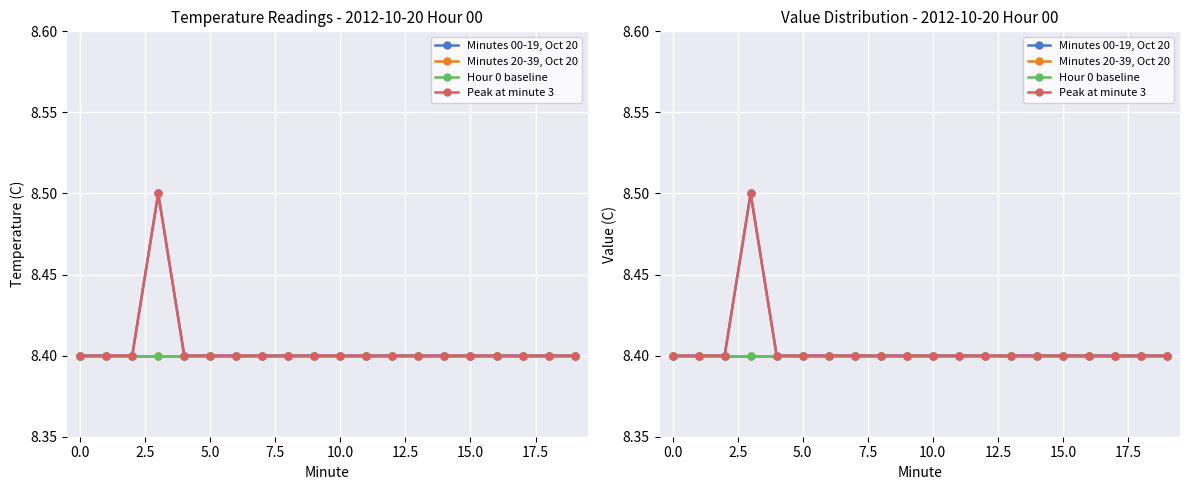

Read the Peak at minute 3 value at 12.

8.4